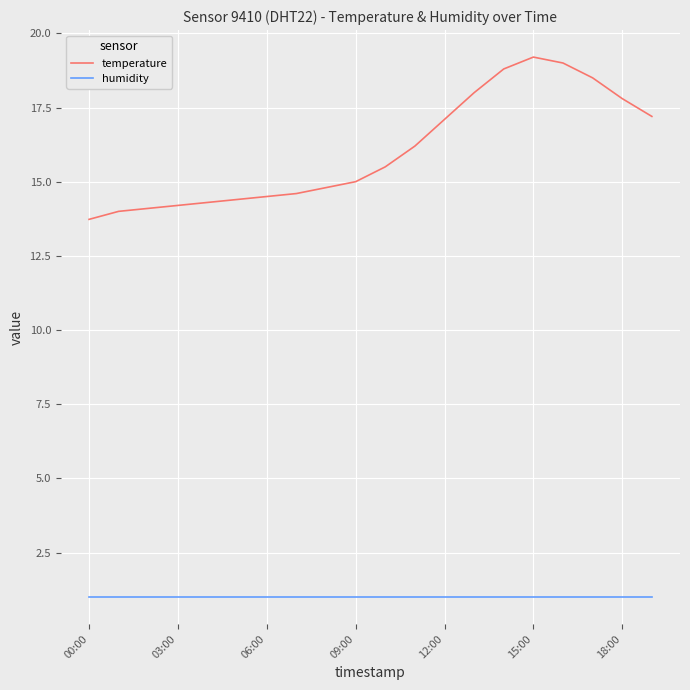

True or false: humidity and temperature cross at least once.

False